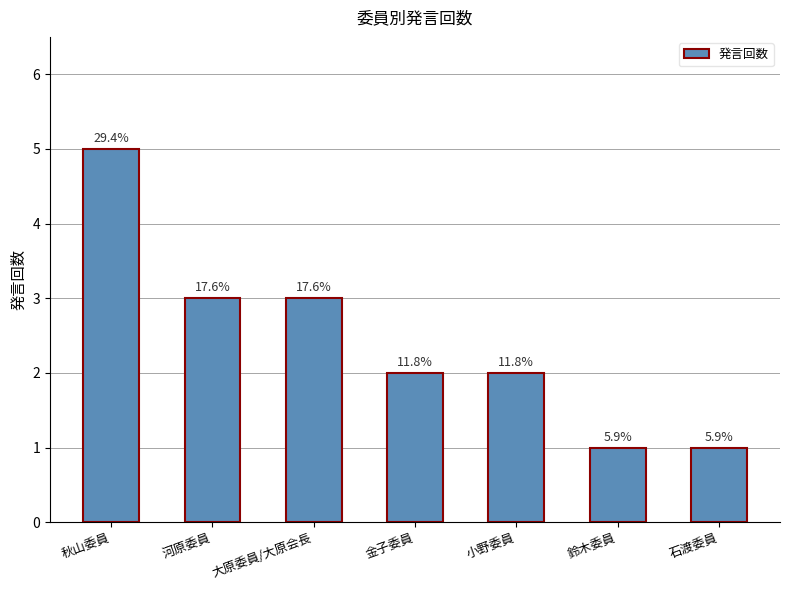

How many bars are there in total?

7